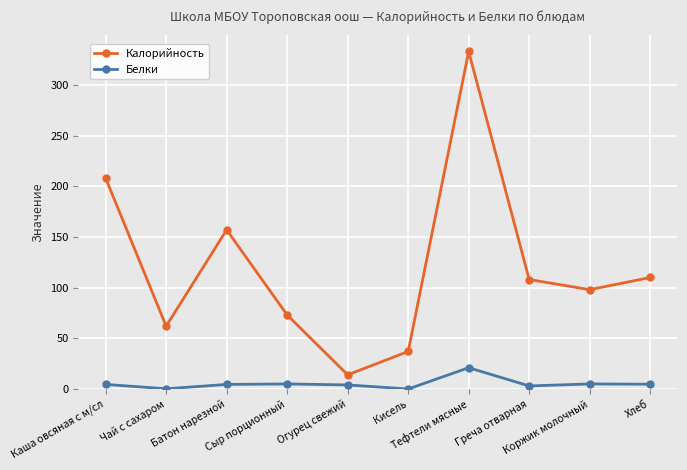

Which category has the highest value in the Калорийность series?

Тефтели мясные